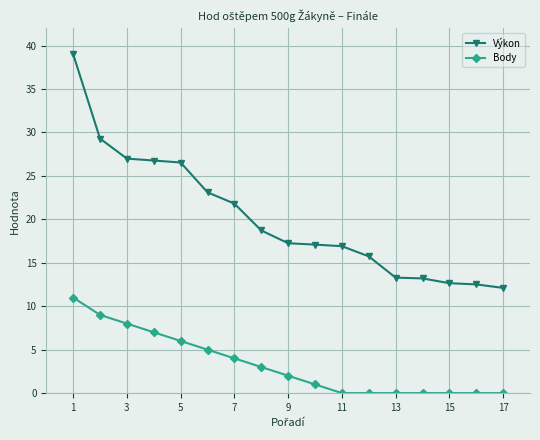

True or false: Body and Výkon cross at least once.

False